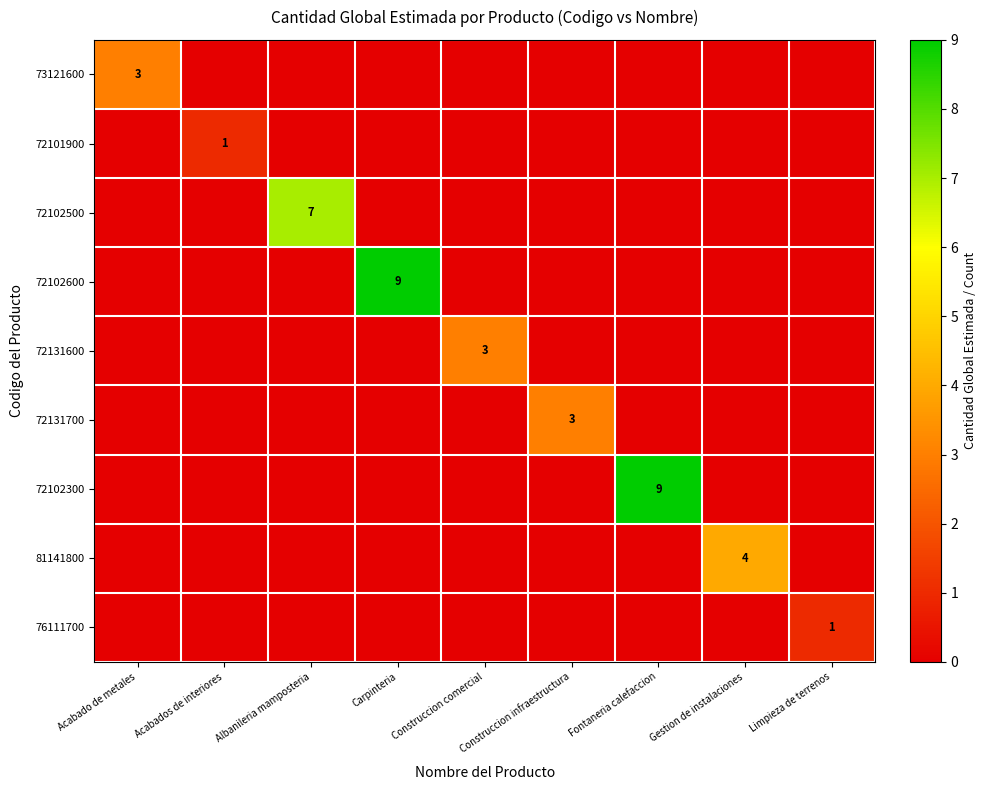

The 81141800 series shows 4 at Gestion de instalaciones. True or false?

True